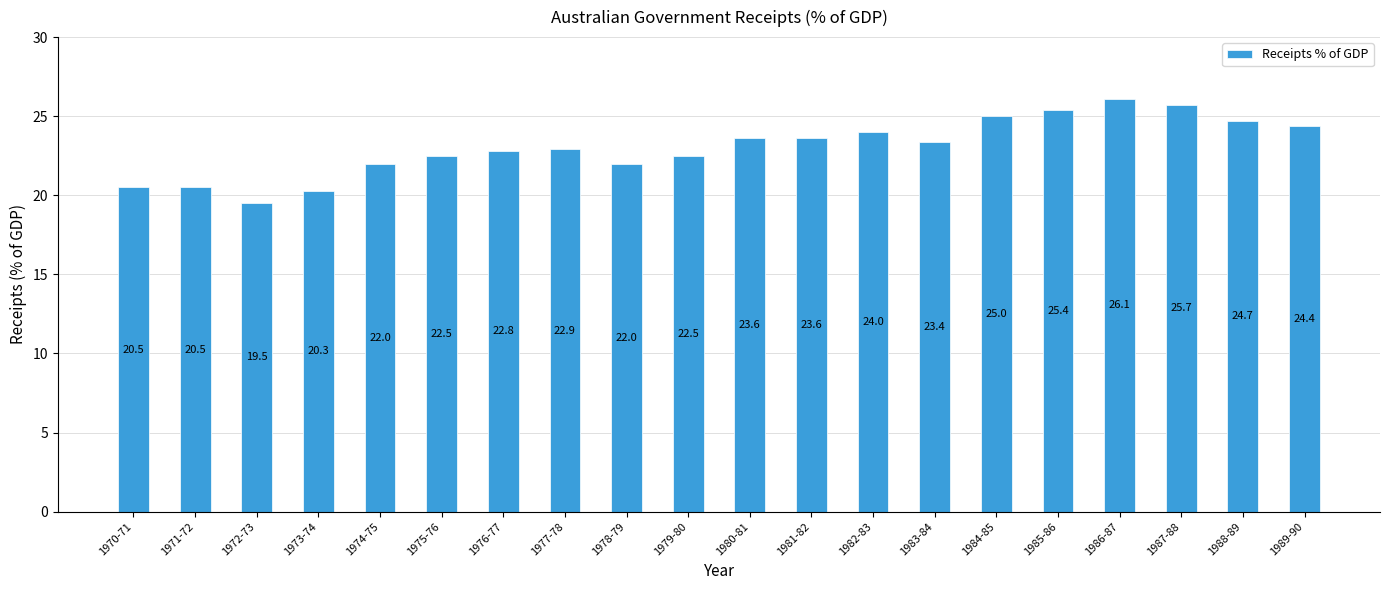

Reading left to right, transcribe all the data shown in this chart.

1970-71=20.5	1971-72=20.5	1972-73=19.5	1973-74=20.3	1974-75=22.0	1975-76=22.5	1976-77=22.8	1977-78=22.9	1978-79=22.0	1979-80=22.5	1980-81=23.6	1981-82=23.6	1982-83=24.0	1983-84=23.4	1984-85=25.0	1985-86=25.4	1986-87=26.1	1987-88=25.7	1988-89=24.7	1989-90=24.4